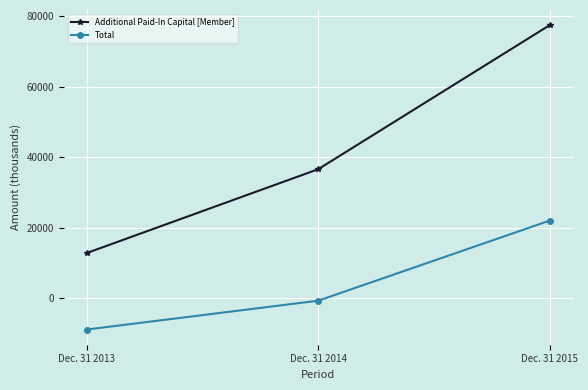

How many values in the Additional Paid-In Capital [Member] series are below 36626?

1